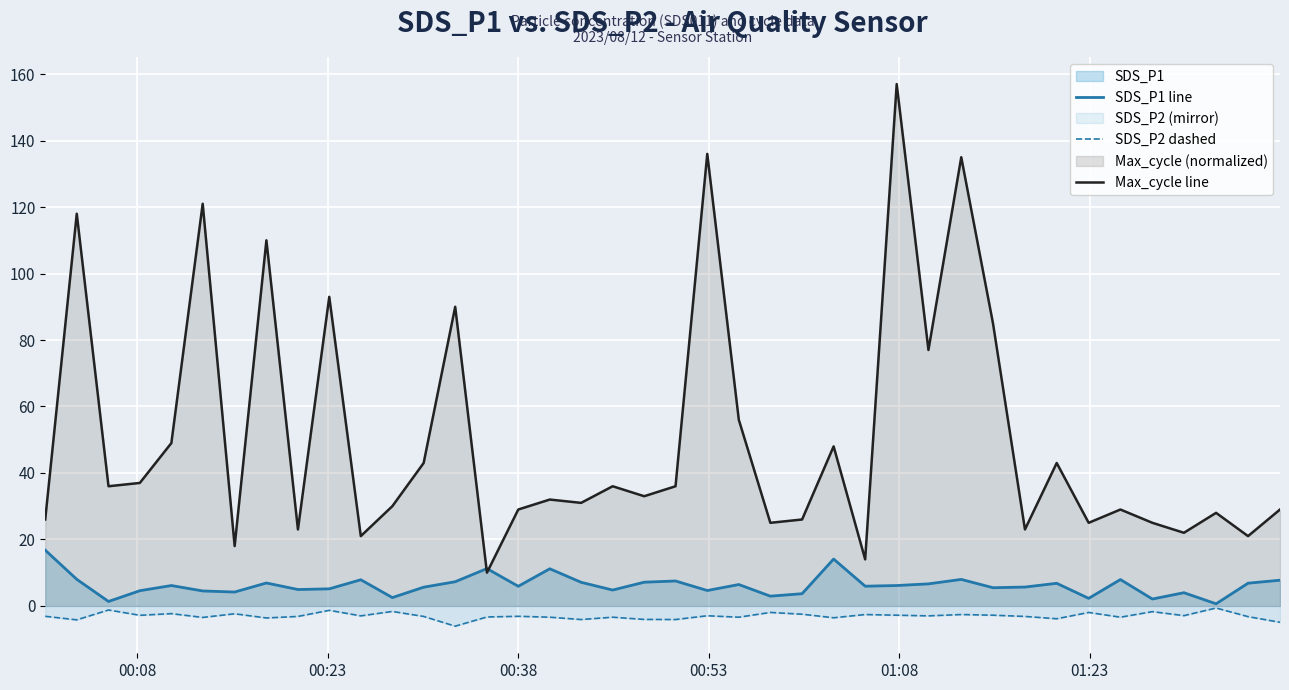

Which series has the largest total across all categories?

Max_cycle line